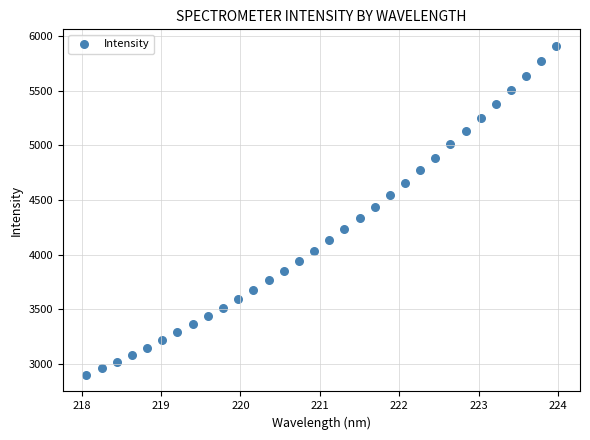

What is the range of X values (max minus min)?

5.9